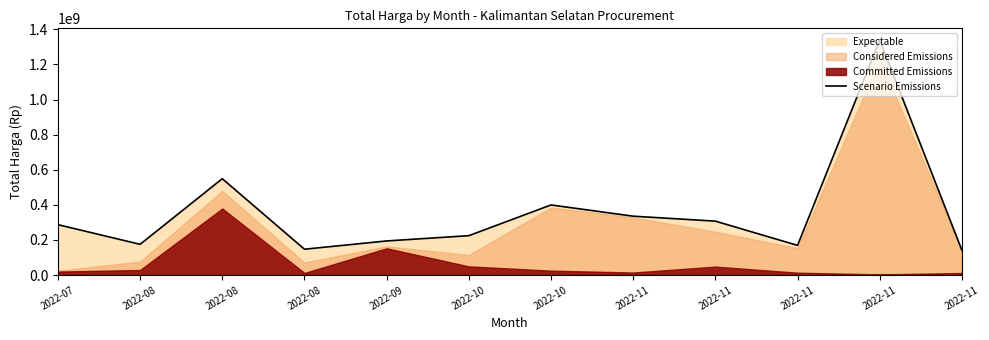

The chart shows a value of 94750955 at 2022-11. True or false?

False